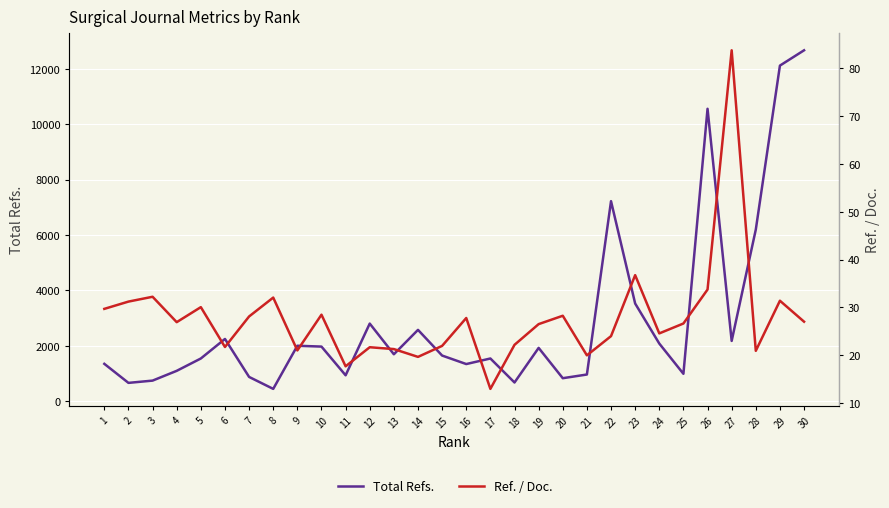

List the series in order of their overall mean, highest first.

Total Refs., Ref. / Doc.